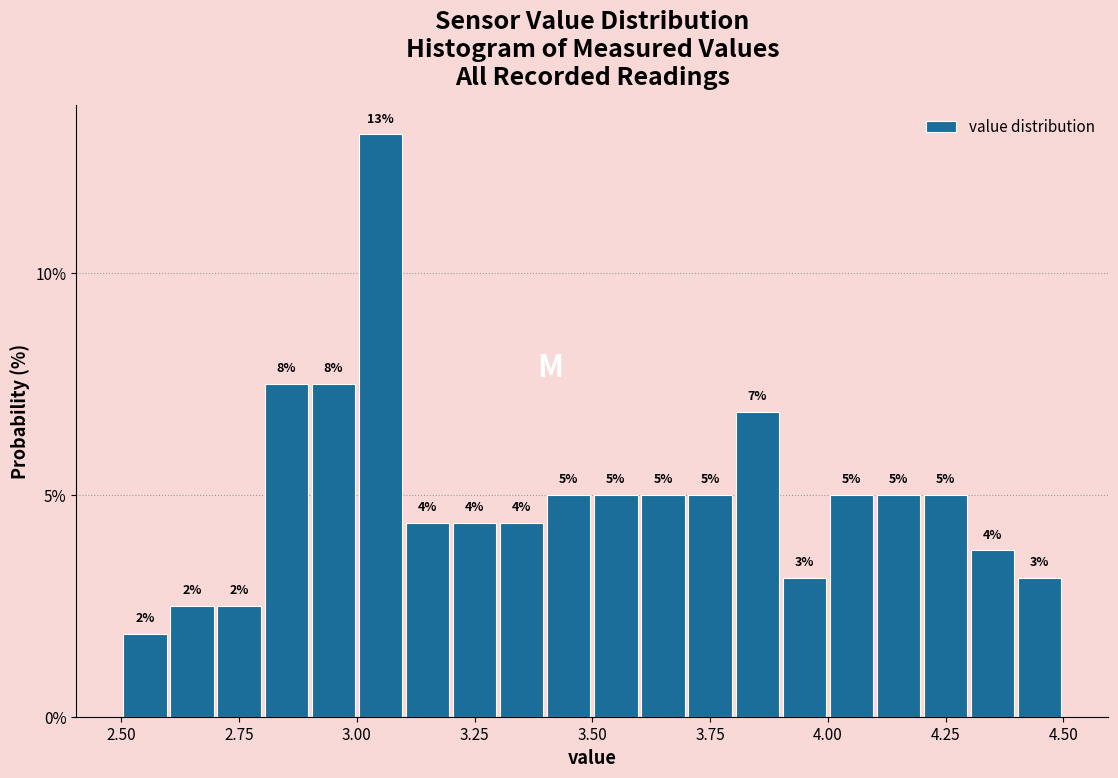

Read against the x-axis, roughly where is the centre of the tallest bar?

3.05